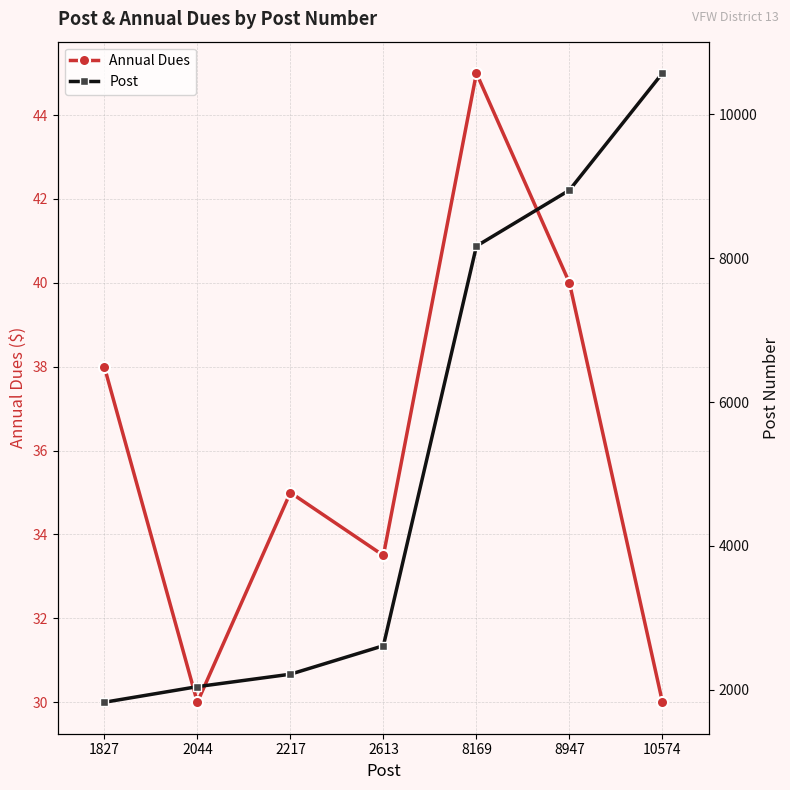

Reading left to right, list all the values displayed in this chart.

Annual Dues: 38.0	30.0	35.0	33.5	45.0	40.0	30.0
Post: 1827.0	2044.0	2217.0	2613.0	8169.0	8947.0	10574.0